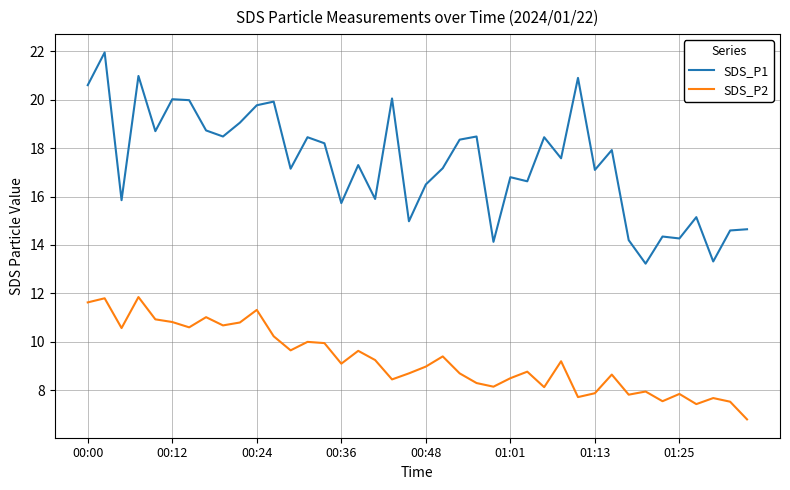

True or false: SDS_P1 and SDS_P2 intersect in this chart.

False